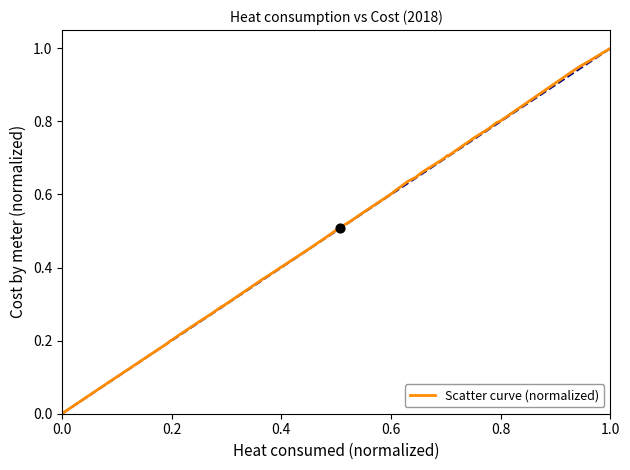

What is the greatest value displayed?

1.0